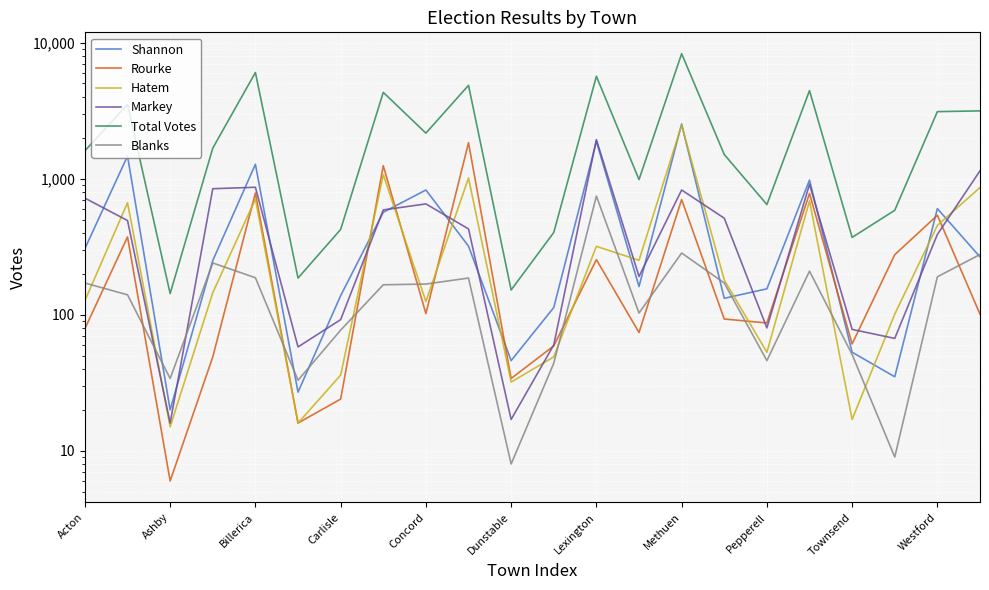

What is the value of the Blanks point at the 17th from the left?

46